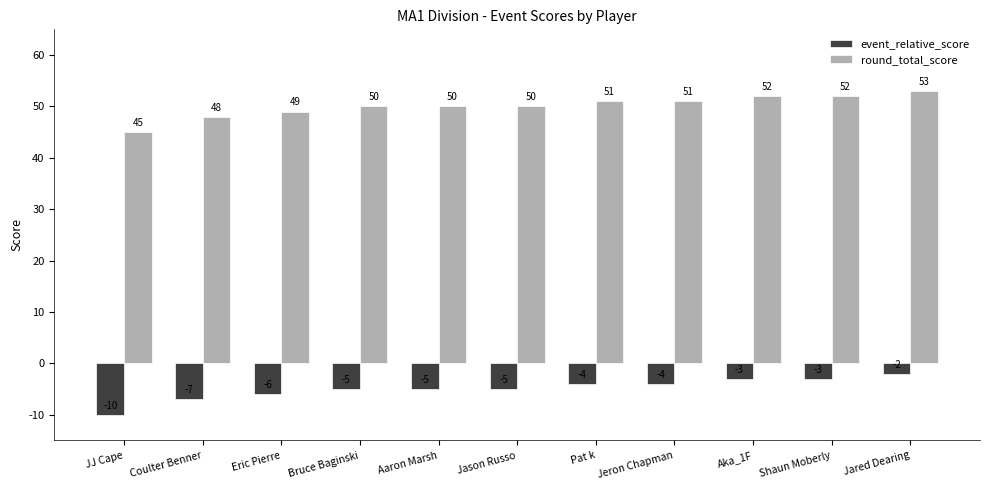

What is the sum of the round_total_score values at Coulter Benner and Jeron Chapman?

99